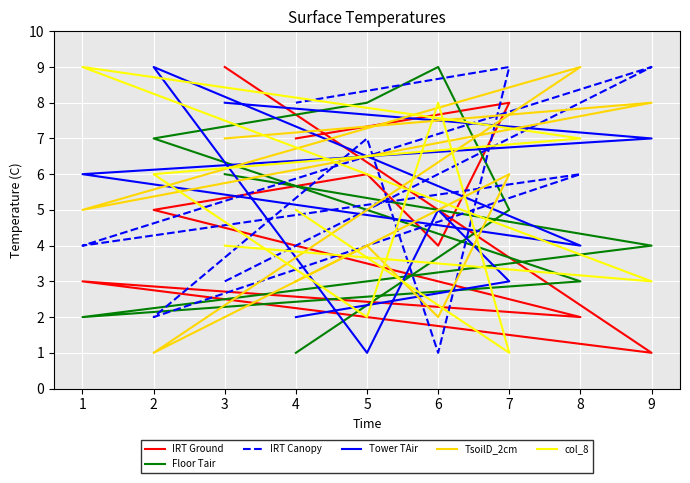

Is it true that IRT Ground equals 6 at 5?

True